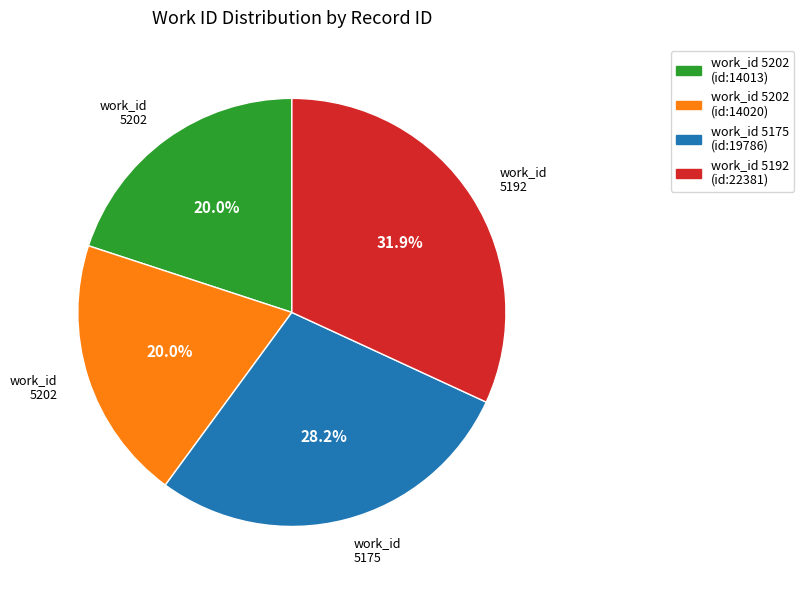

How many slices are in this pie chart?

4